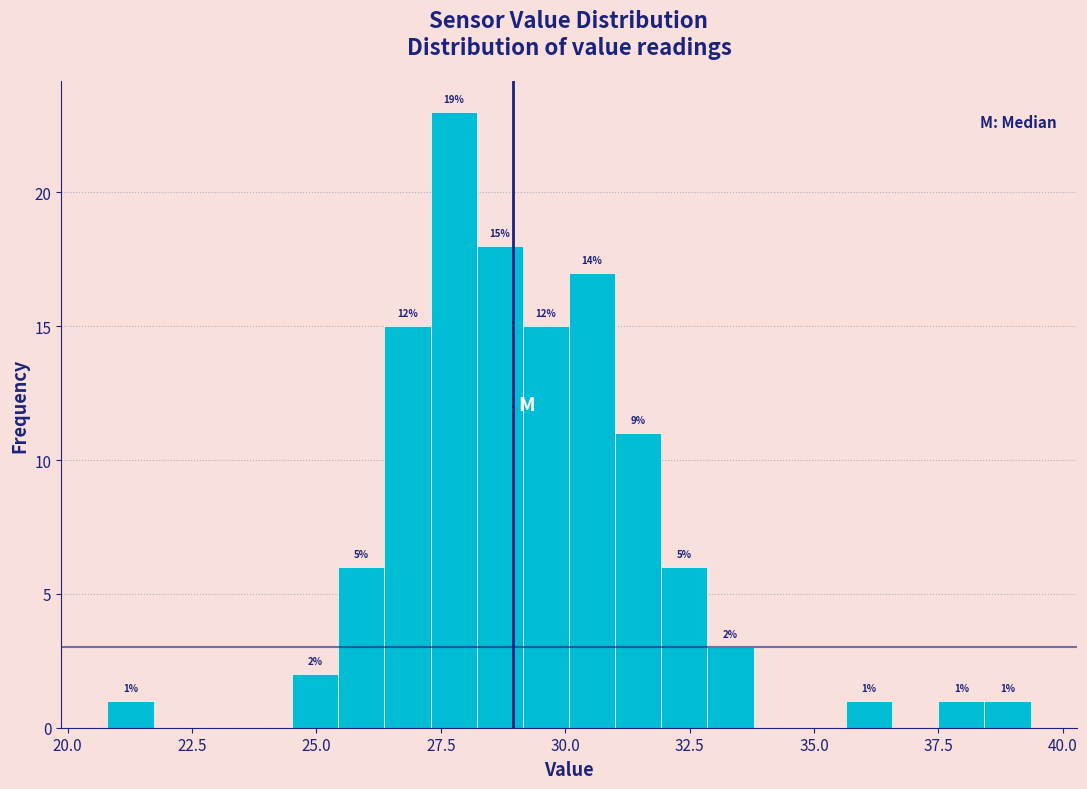

Around what value on the x-axis is the tallest bar? Give the approximate position of its centre, as read against the axis.

28.0